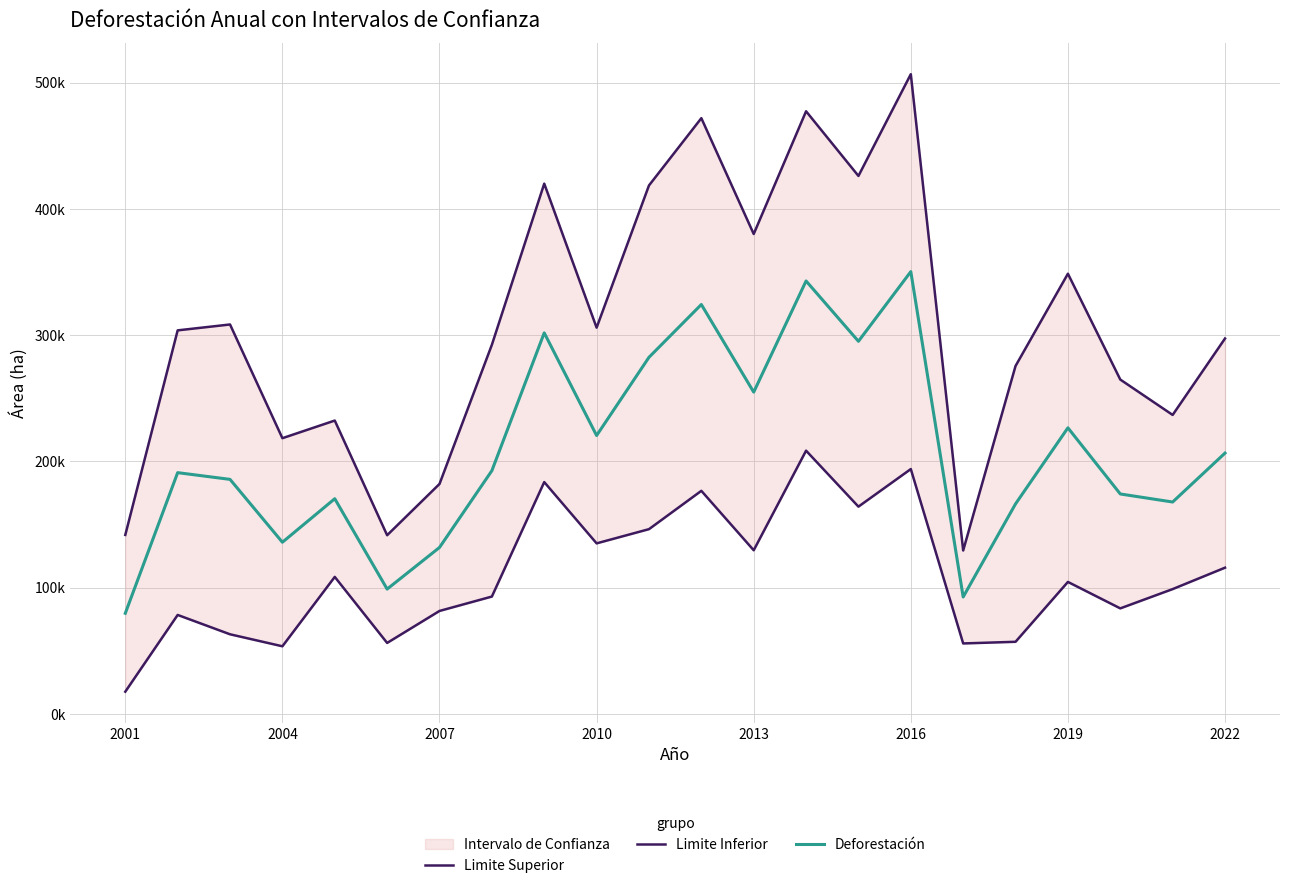

In Deforestación, how many points are higher than both neighbors (excluding endpoints)?

7